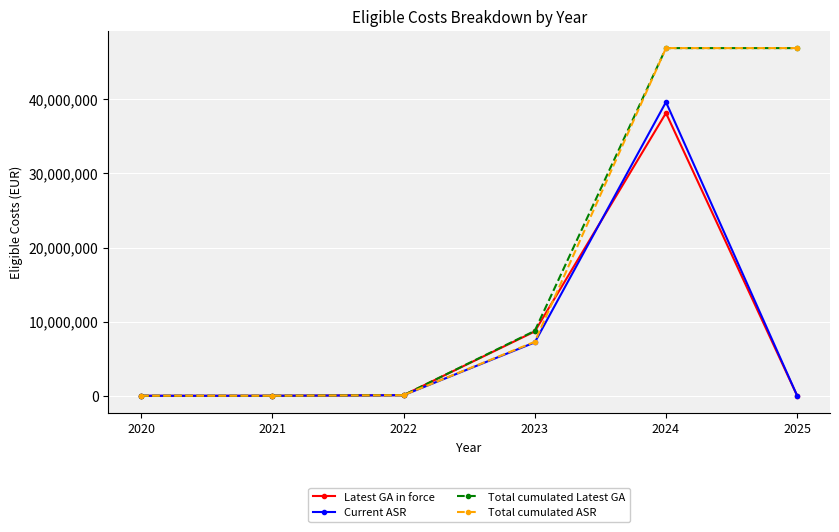

What are all the series names shown in the legend?

Latest GA in force, Current ASR, Total cumulated Latest GA, Total cumulated ASR